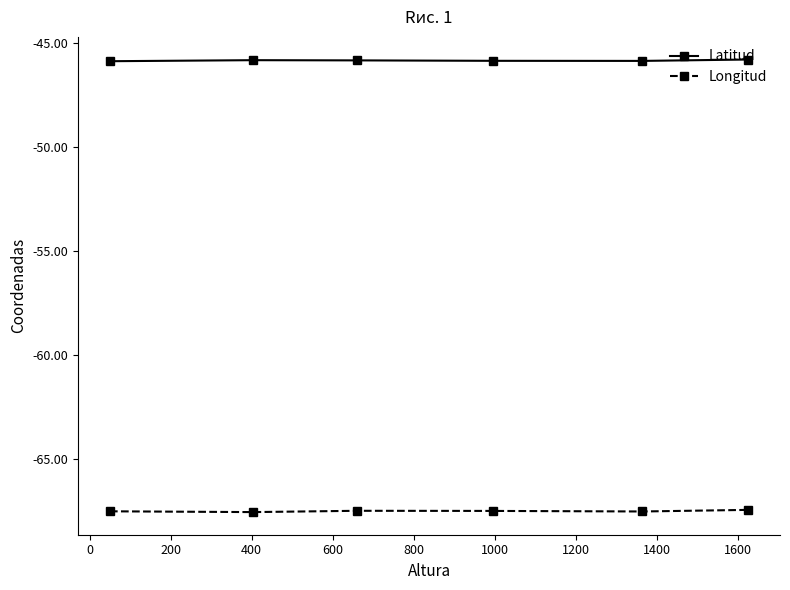

What is the value of the Latitud point at the 6th from the left?

-45.8